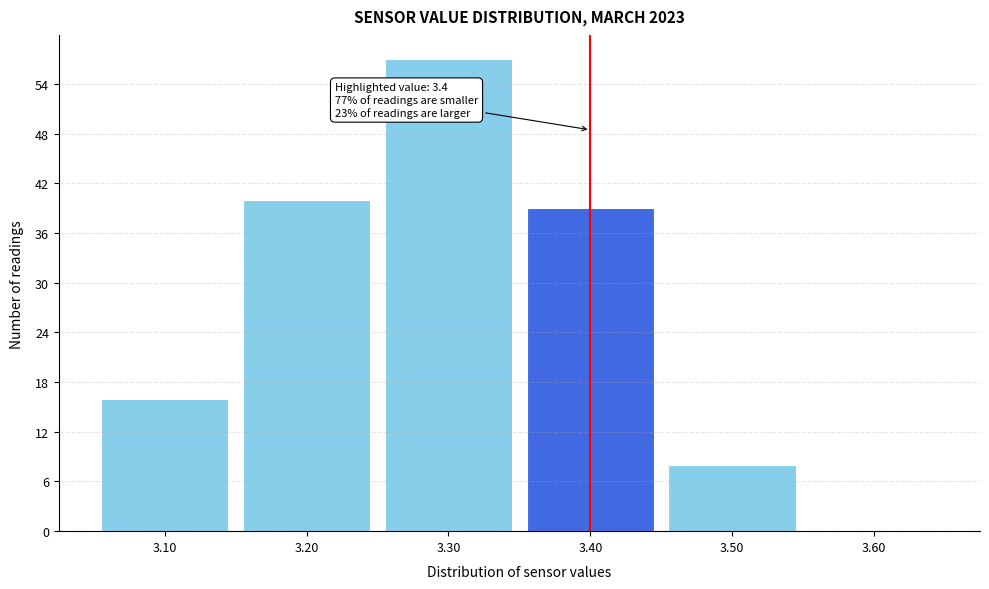

Over which range of the x-axis is the bar tallest?

3.25 to 3.35